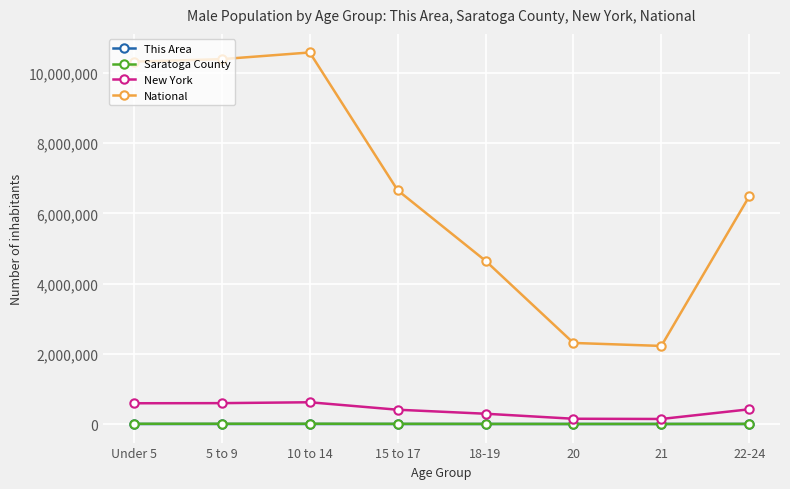

What is the difference between the maximum and minimum values in the Saratoga County series?

6368